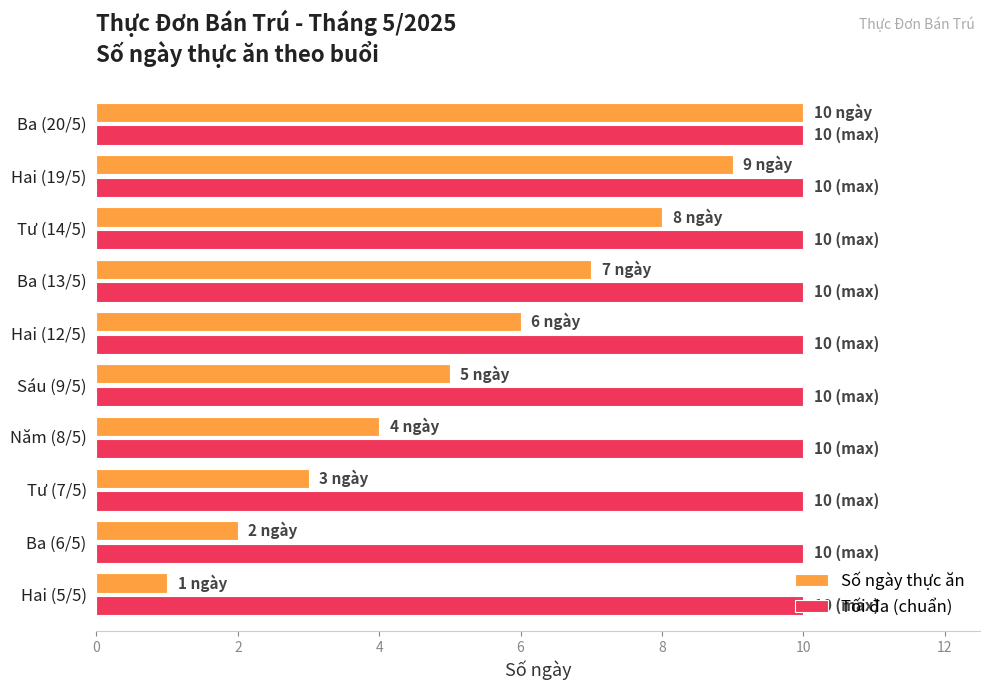

List the series in order of their overall mean, lowest first.

Số ngày thực ăn, Tối đa (chuẩn)